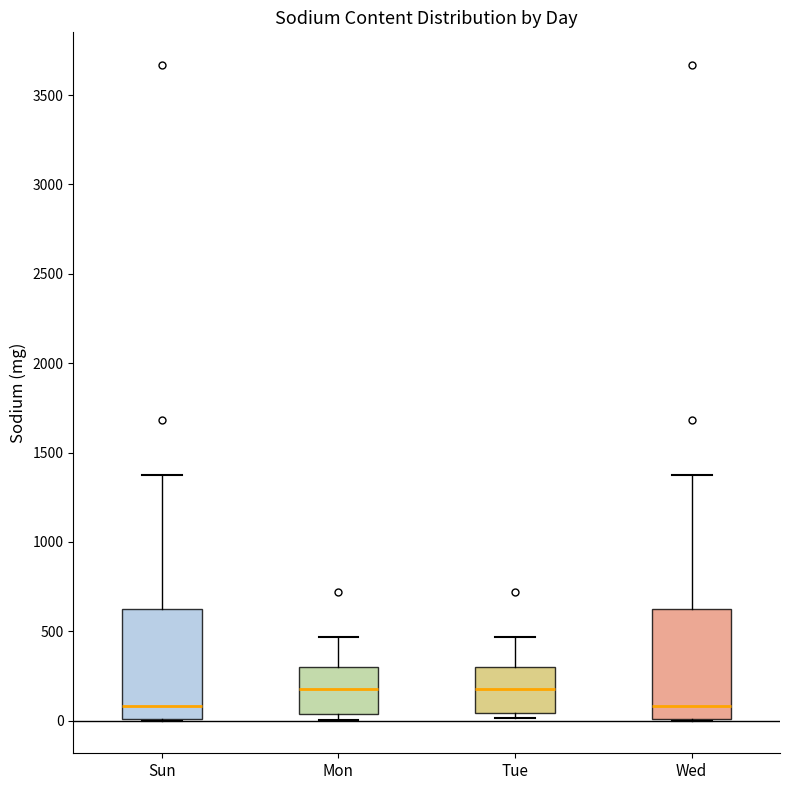

Where does the upper whisker of the box for Wed end on the y-axis? The values are not printed on the chart, so give them approximately, as read against the axis.

1400